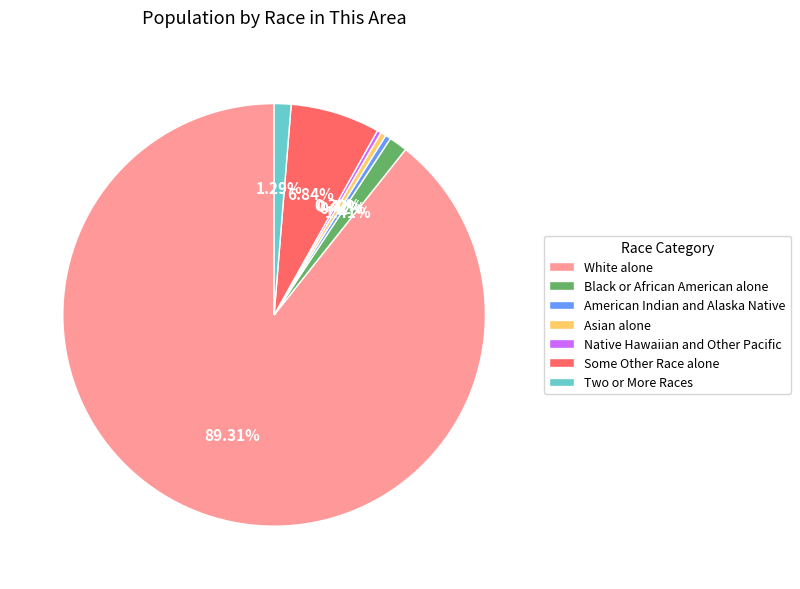

Which has a higher value, Two or More Races or White alone?

White alone